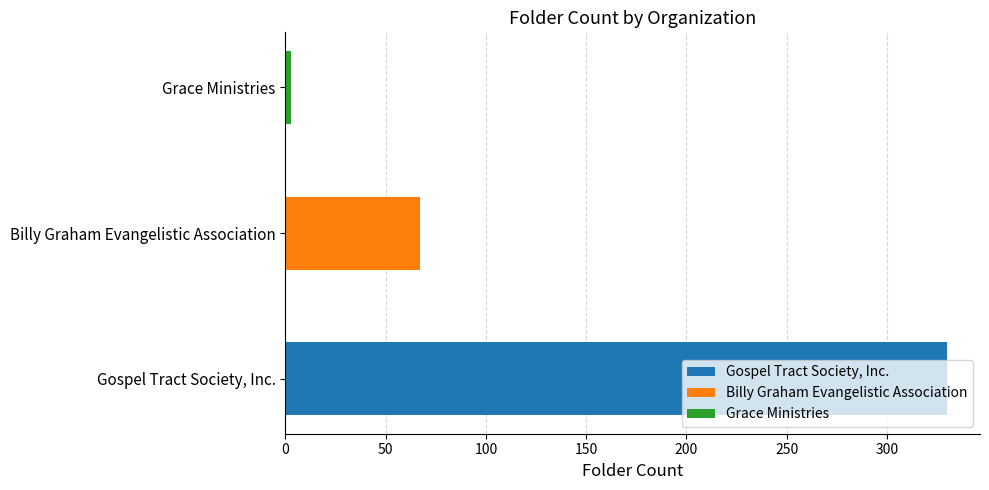

Where is the data nearest to the value 166?

Billy Graham Evangelistic Association